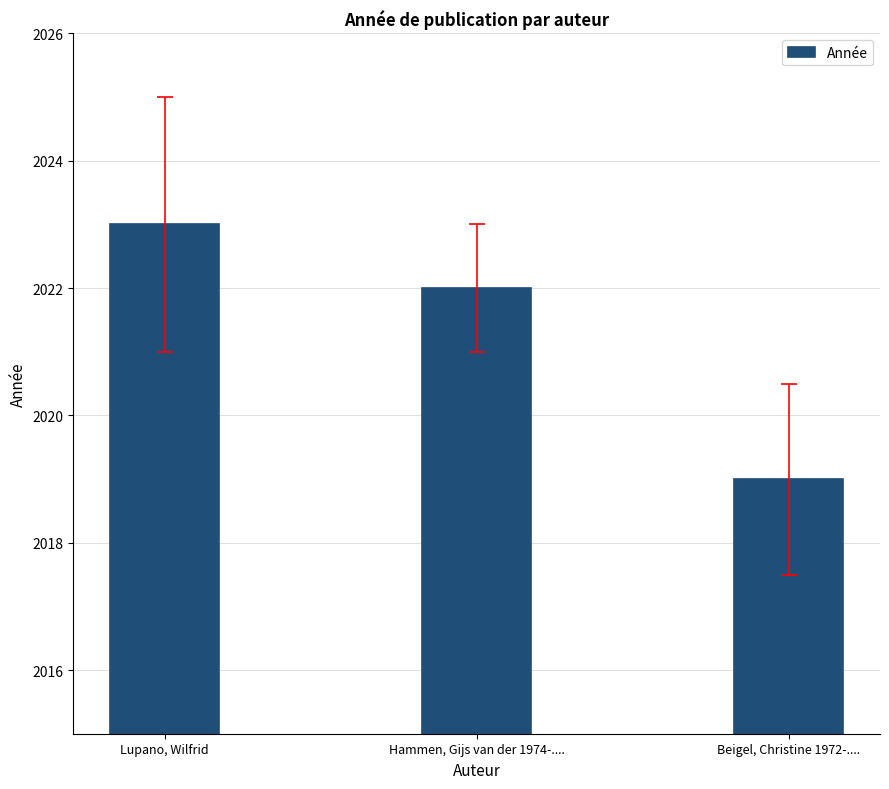

Does the chart contain stacked bars?

No